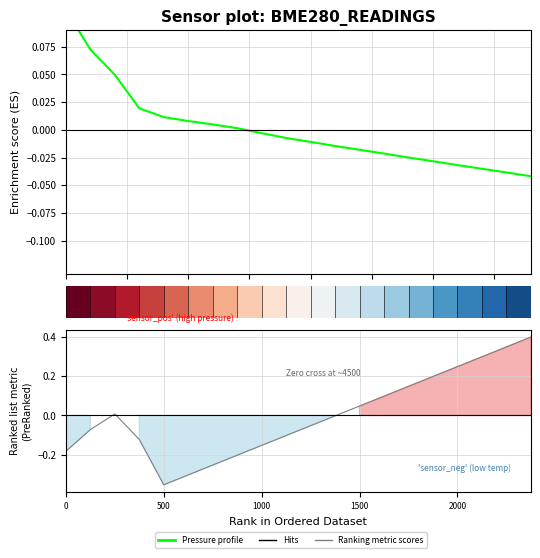

Reading left to right, transcribe all the data shown in this chart.

Pressure profile: 0.1	0.1	0.0	0.0	0.0	0.0	0.0	0.0	-0.0	-0.0	-0.0	-0.0	-0.0	-0.0	-0.0	-0.0	-0.0	-0.0	-0.0	-0.0
Ranking metric scores: -0.2	-0.1	0.0	-0.1	-0.4	-0.3	-0.3	-0.2	-0.2	-0.1	-0.1	-0.0	0.0	0.1	0.1	0.2	0.2	0.3	0.3	0.4